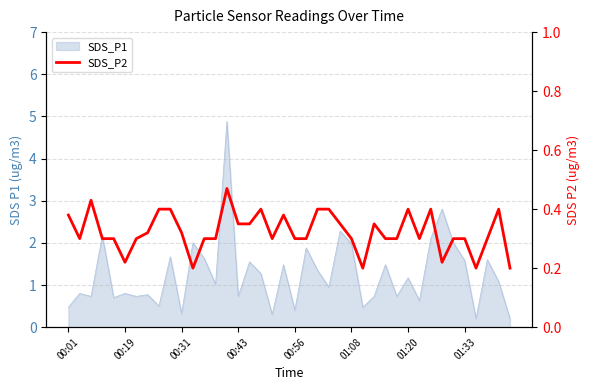

What is the label of the 22nd point from the right?

18